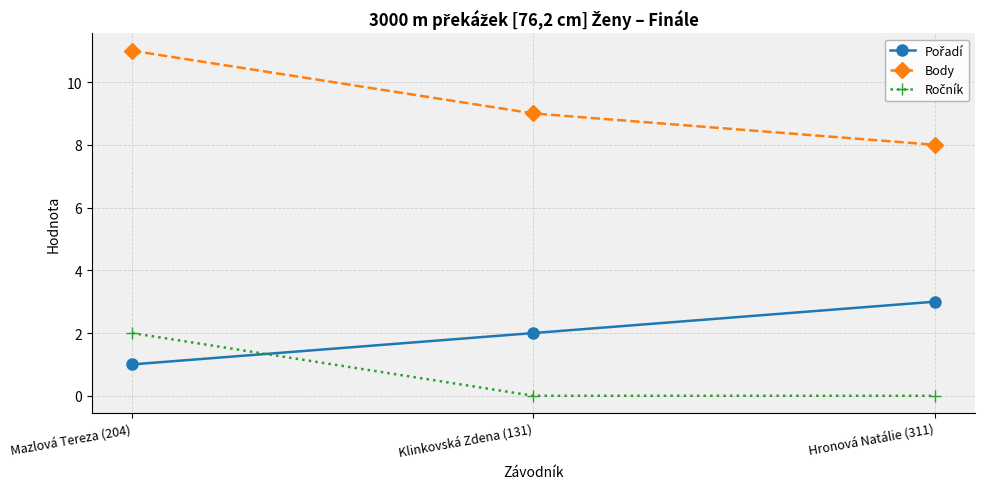

Count the Body values in the range 8 to 11.

3